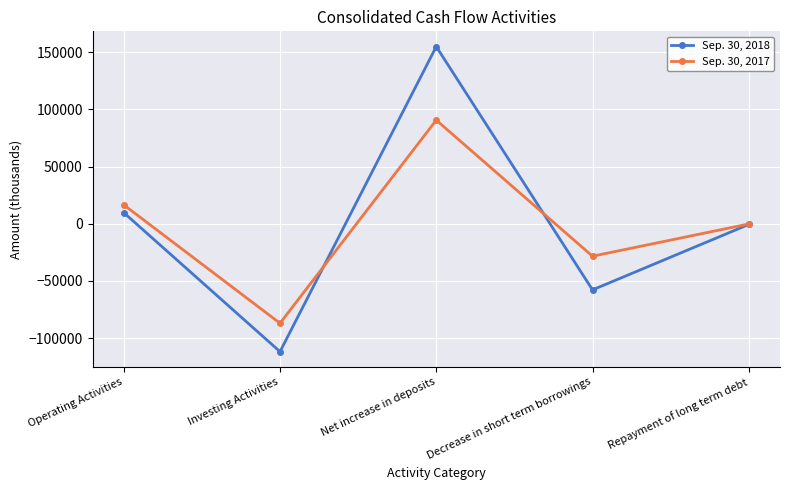

What is the total value across all series at Investing Activities?

-198735